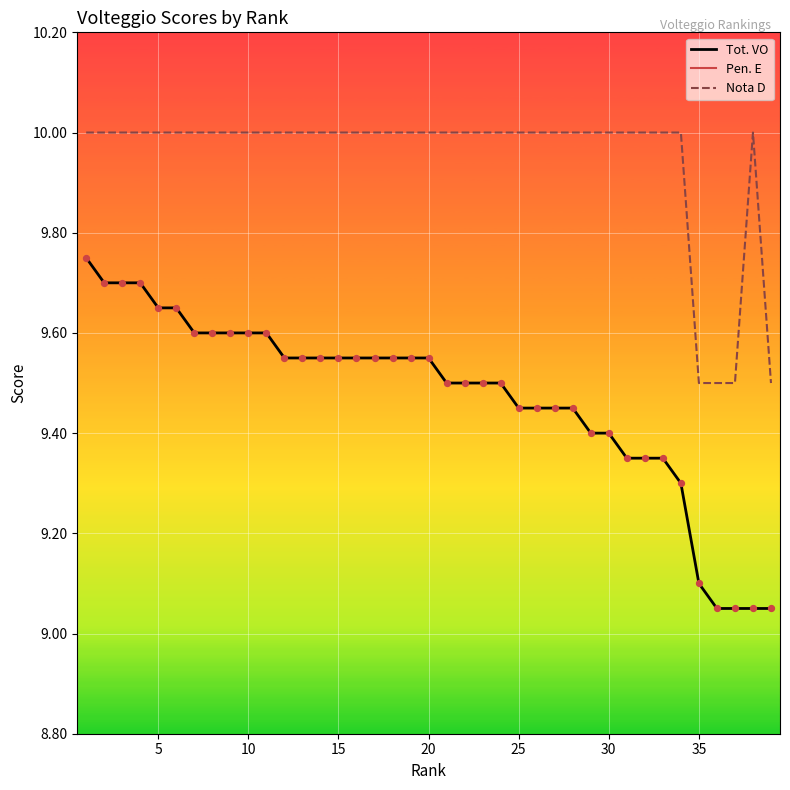

Which series reaches the minimum Y coordinate?

Pen. E